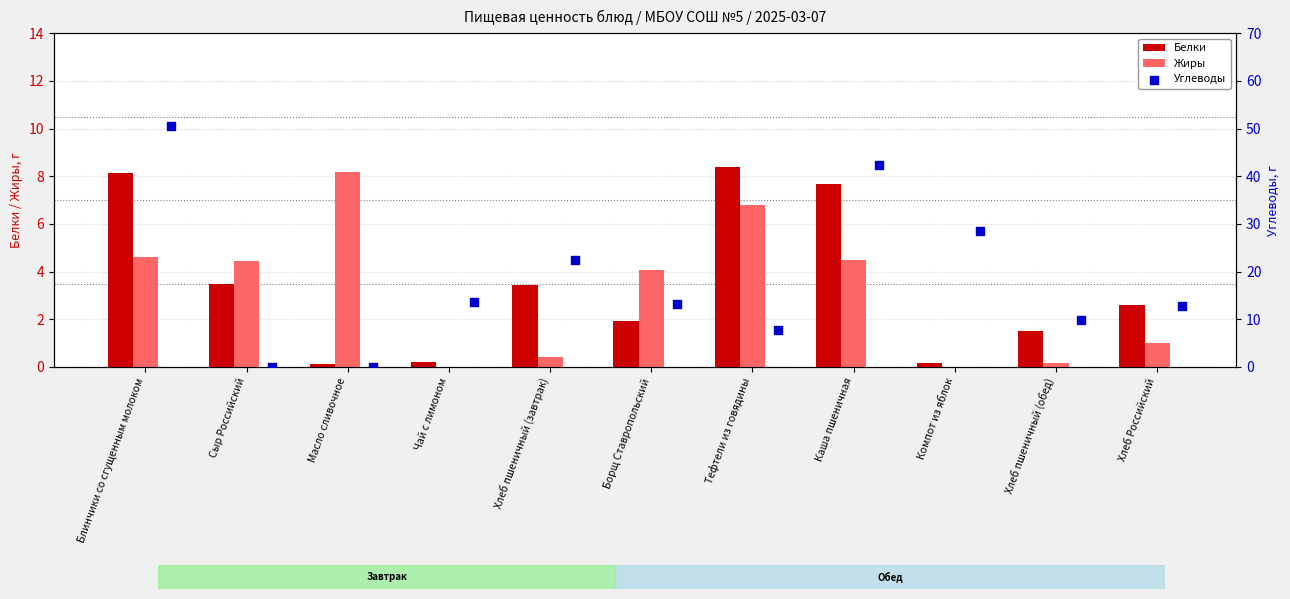

Which series has the largest total across all categories?

Углеводы